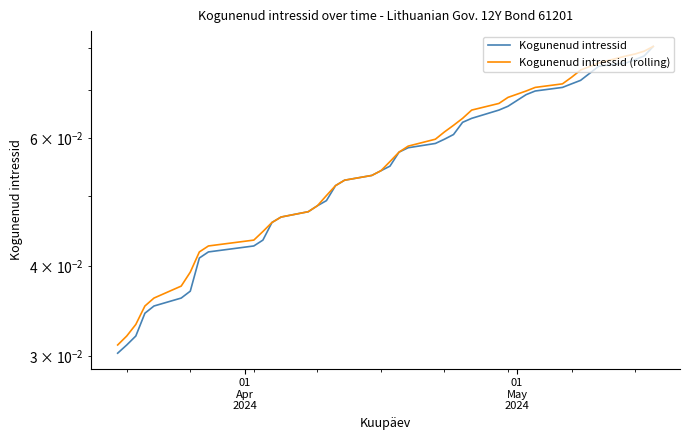

True or false: Kogunenud intressid has a value of 0.0 at 33.

False